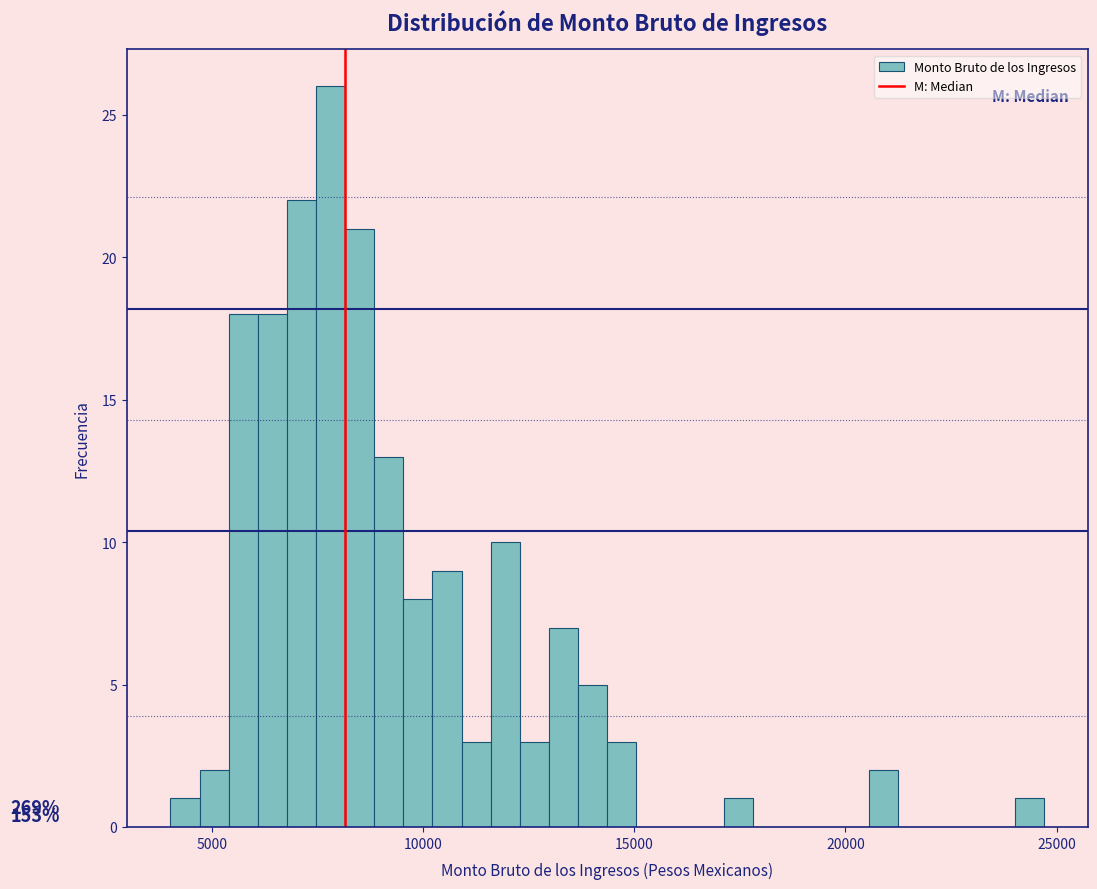

Around what value on the x-axis is the tallest bar? Give the approximate position of its centre, as read against the axis.

8000